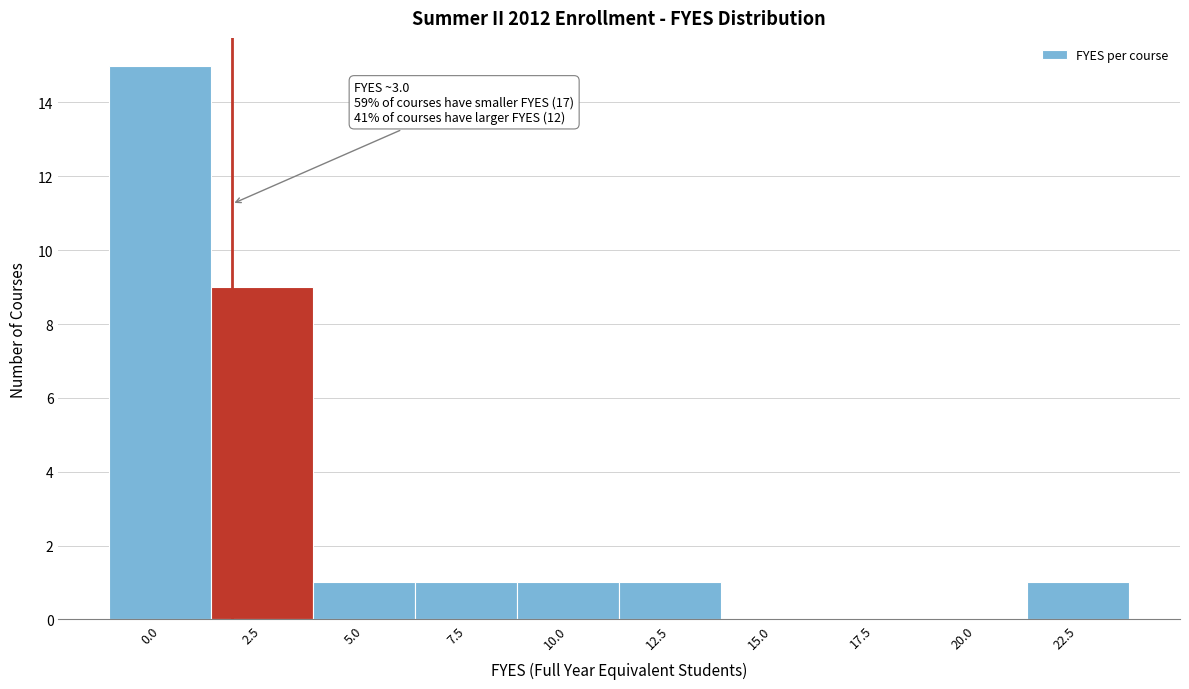

Reading left to right, transcribe all the data shown in this chart.

0.0=15	2.5=9	5.0=1	7.5=1	10.0=1	12.5=1	15.0=0	17.5=0	20.0=0	22.5=1